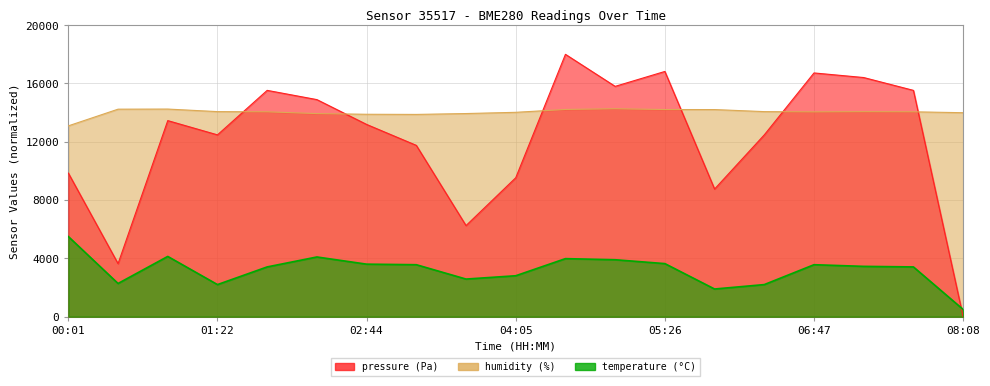

What is the label of the 14th point from the right?

02:17